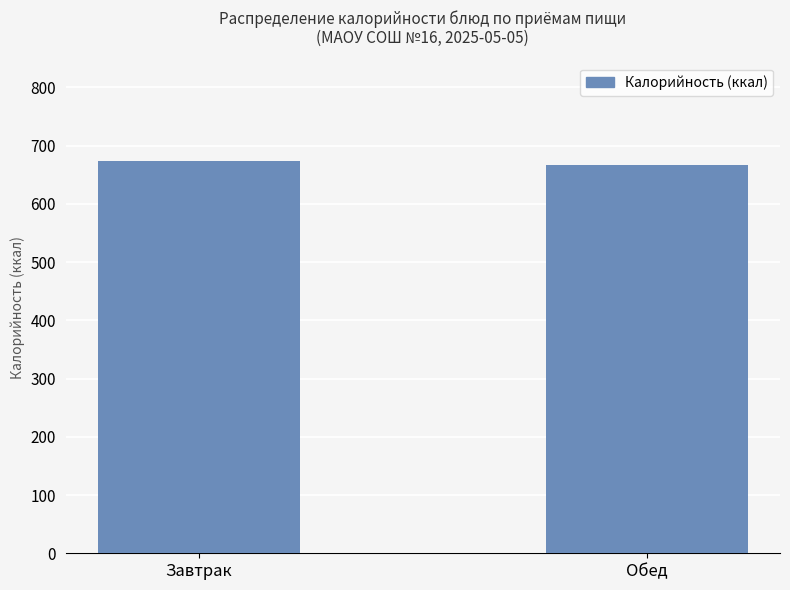

What is the average value?

670.5